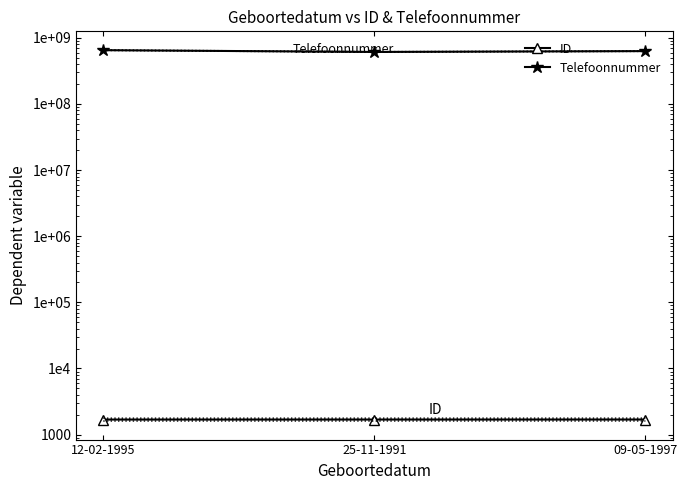

What is the sum of all Telefoonnummer values?

1892754513